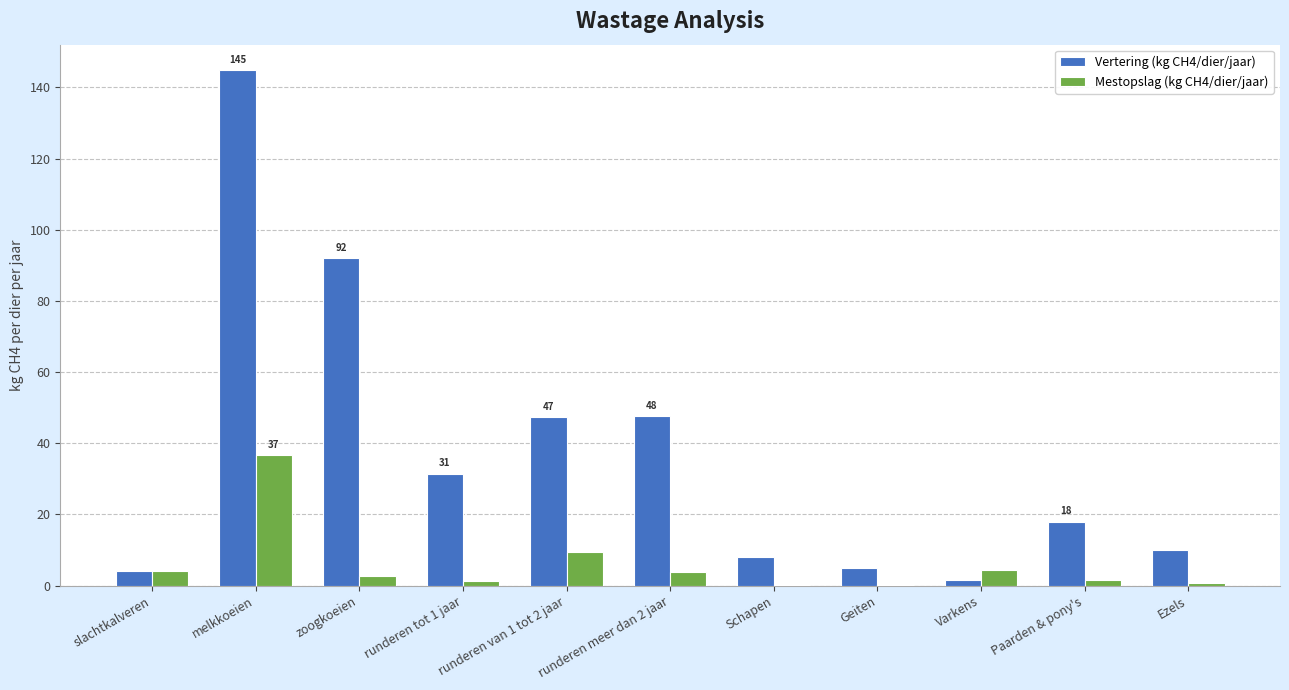

What is the sum of all Mestopslag (kg CH4/dier/jaar) values?

65.2